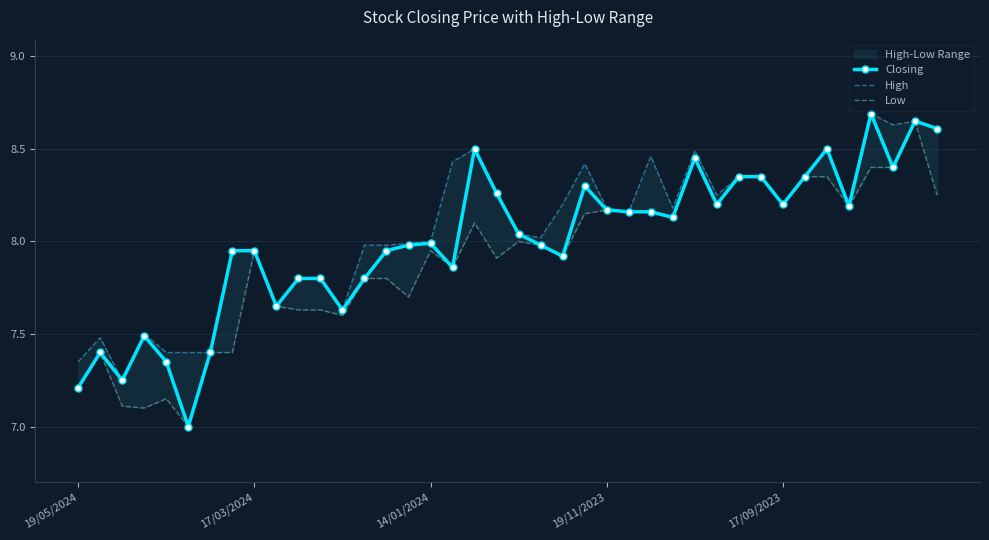

Is it true that Closing equals 12.7 at 20?

False